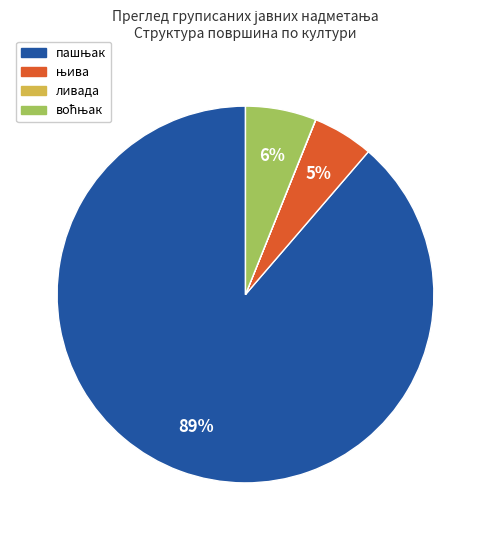

To the nearest percent, what is the difference between the largest and smallest slice percentages?

89%